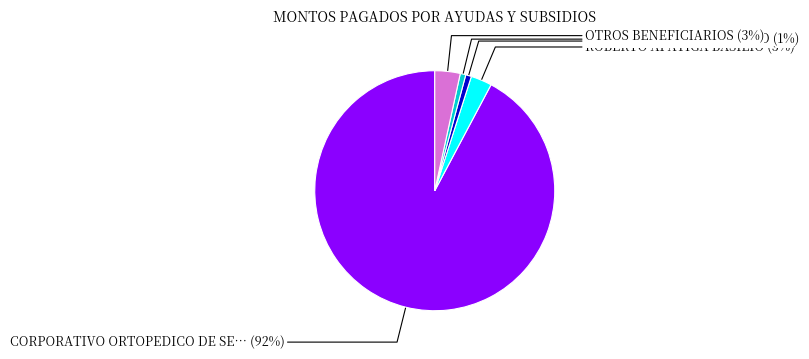

Count the number of slices in the pie.

5